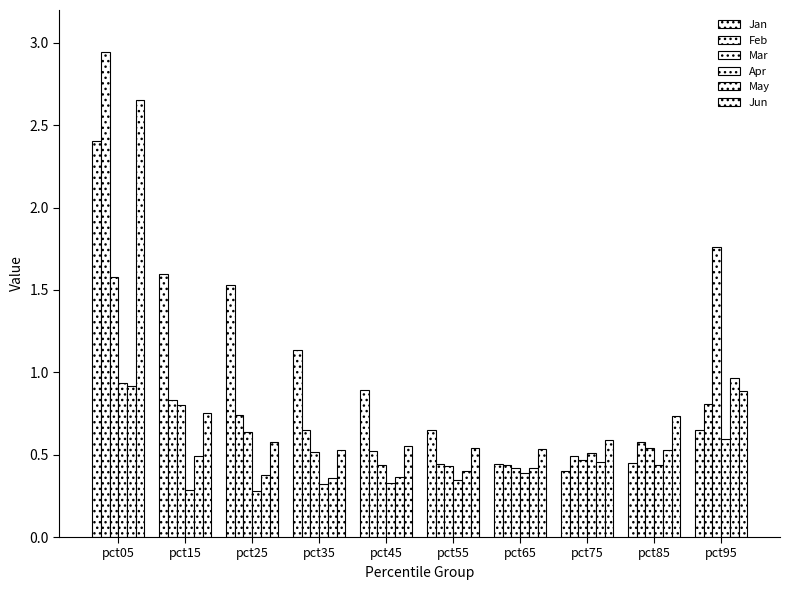

What is the difference between the maximum and minimum values in the Apr series?

0.7